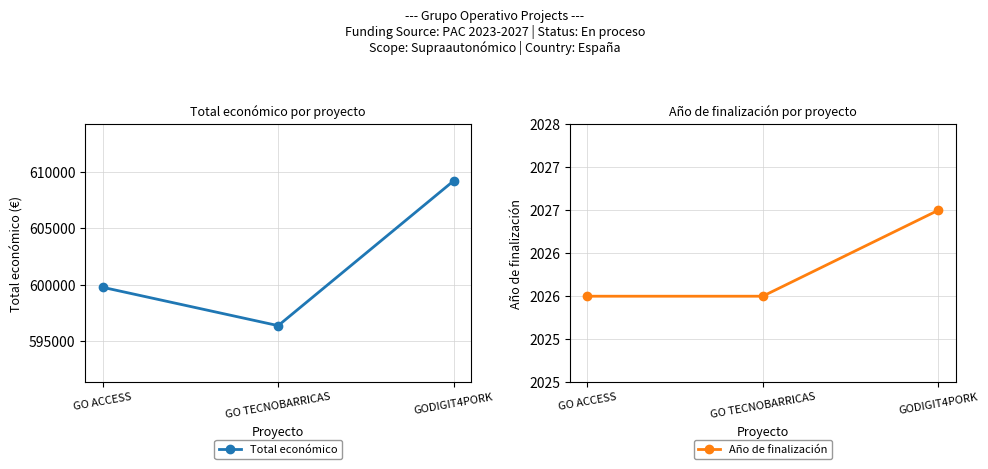

Which label corresponds to the largest value in the chart?

GODIGIT4PORK